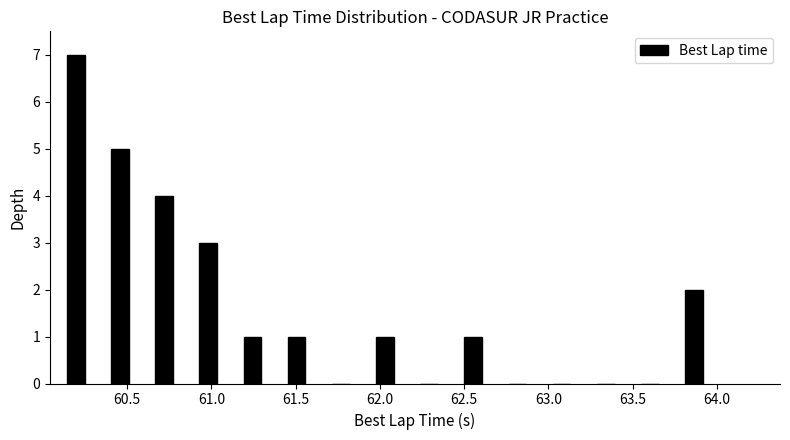

How tall is the bar that spans 63.80 to 64.05 on the x-axis? Neither the bar edges nor the heights are printed on the chart, so give them approximately, as read against the axes.

2